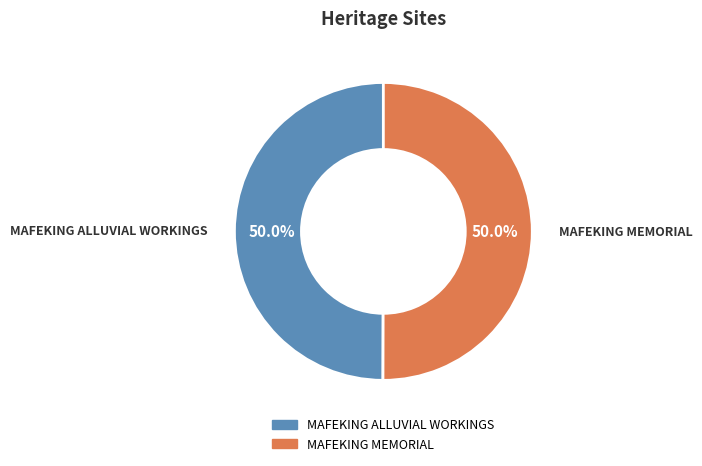

Is the sum of MAFEKING ALLUVIAL WORKINGS and MAFEKING MEMORIAL greater than half?

Yes